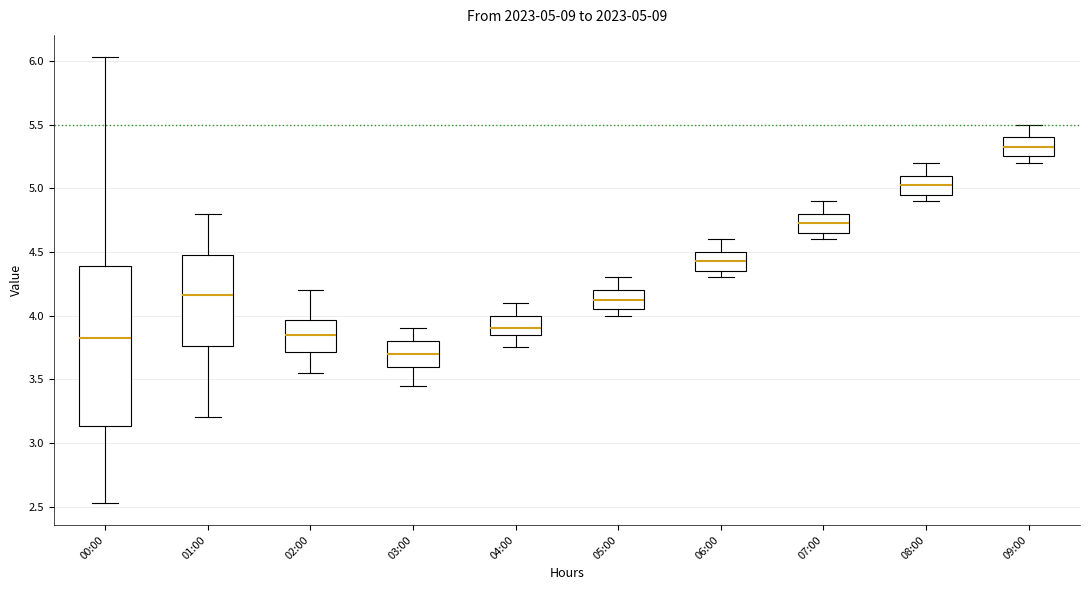

Comparing the boxes themselves (not the whiskers), which one is the tallest?

00:00